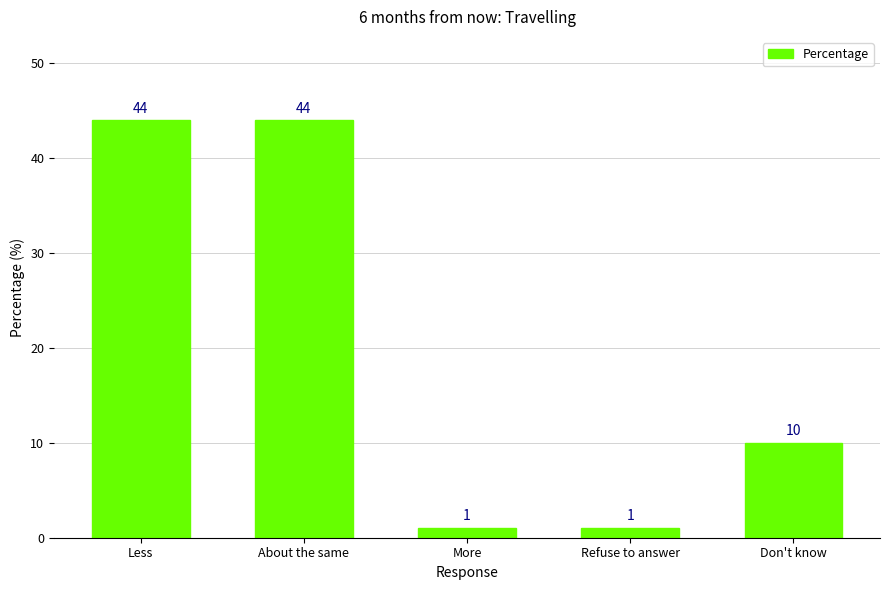

The chart shows a value of 4 at Don't know. True or false?

False